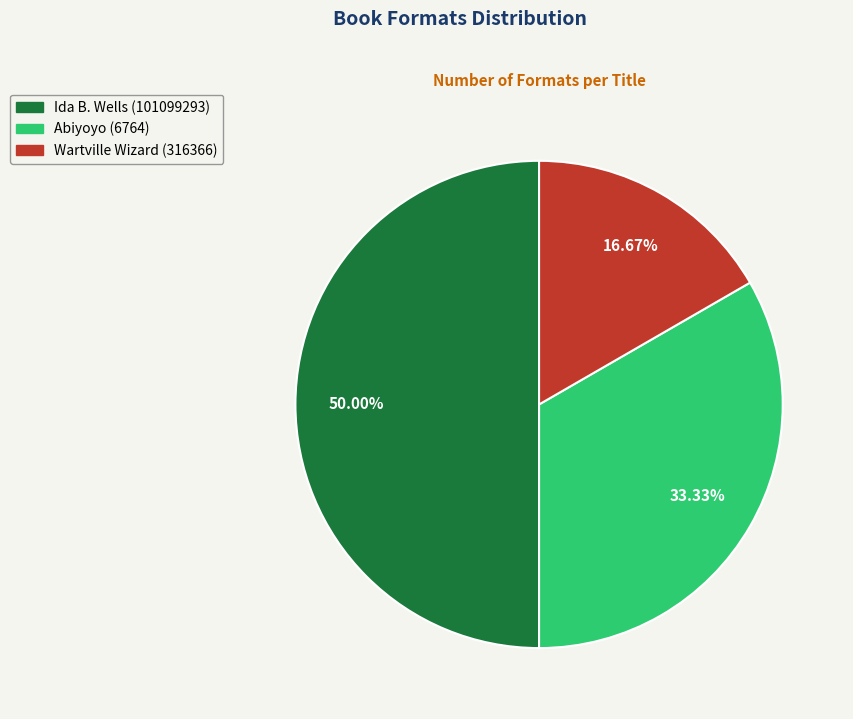

Is it true that Abiyoyo (6764) is 33% of the pie?

True